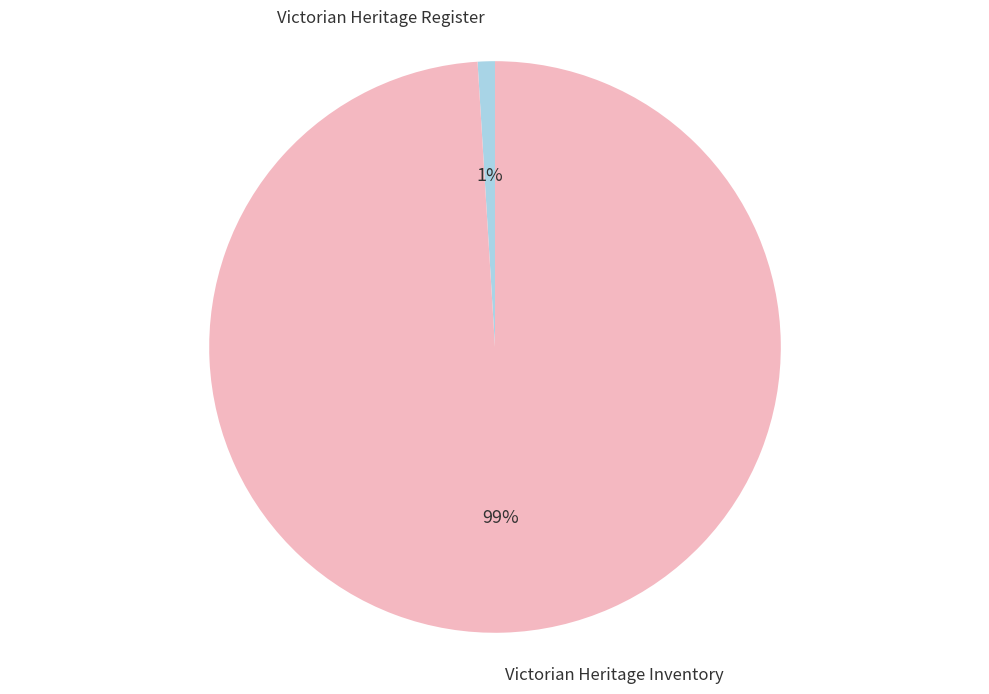

Count the number of slices in the pie.

2